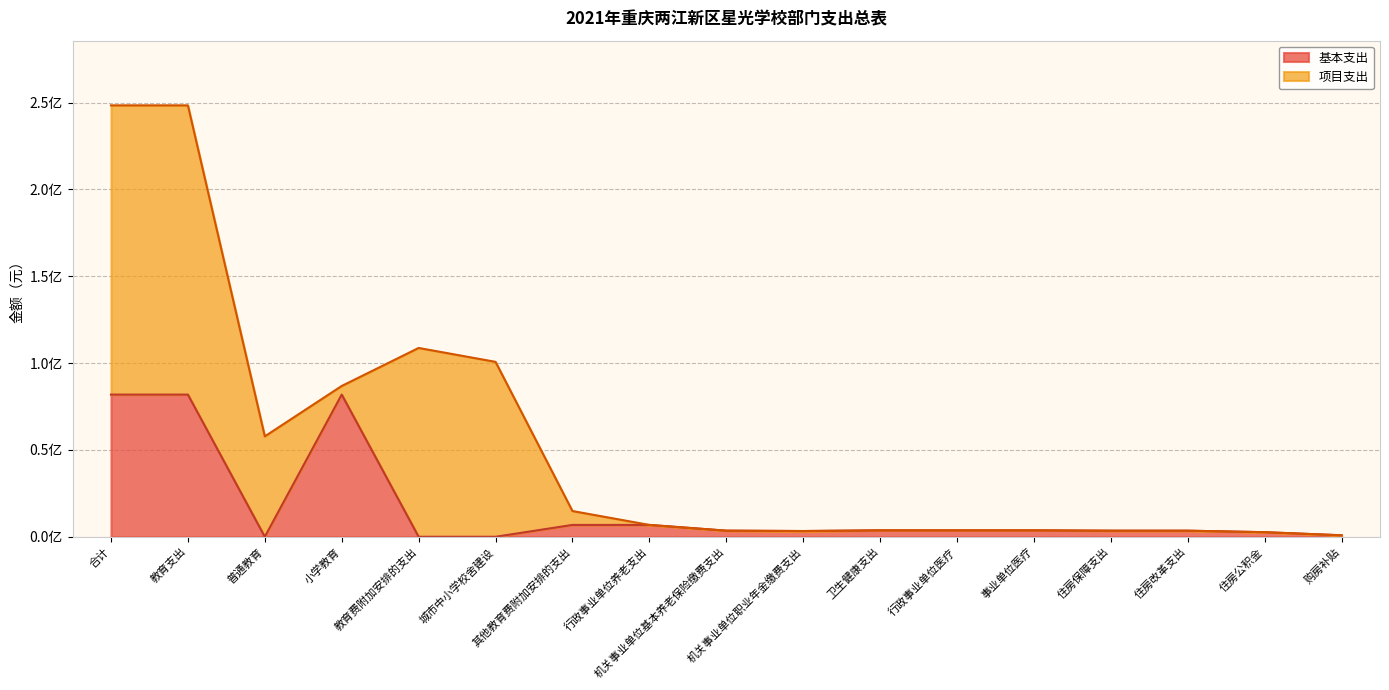

Does the chart have visible grid lines?

Yes